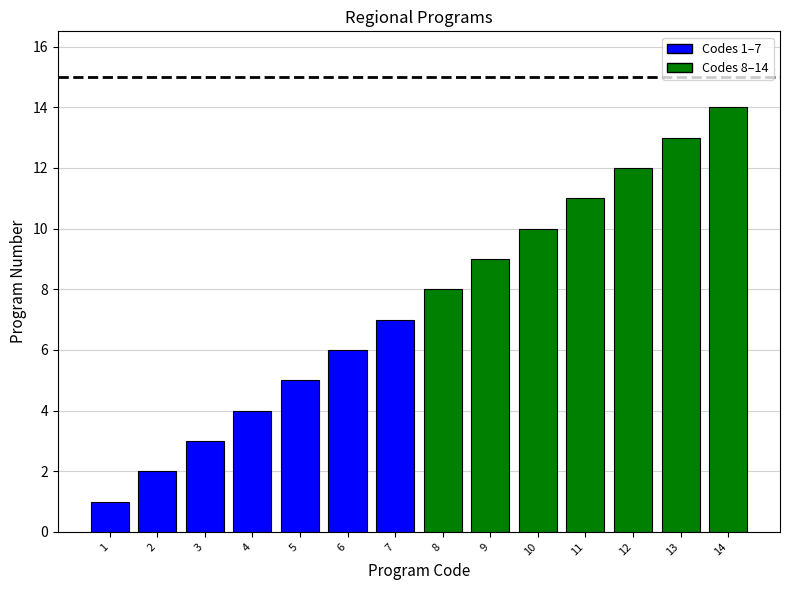

Rank the categories by value from lowest to highest.

1, 2, 3, 4, 5, 6, 7, 8, 9, 10, 11, 12, 13, 14